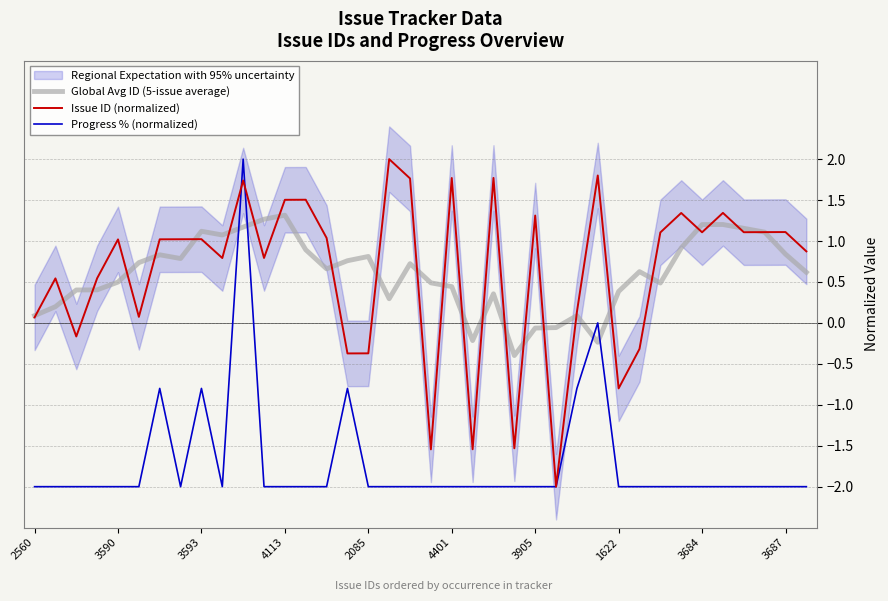

What is the minimum value for Issue ID (normalized)?

-2.0